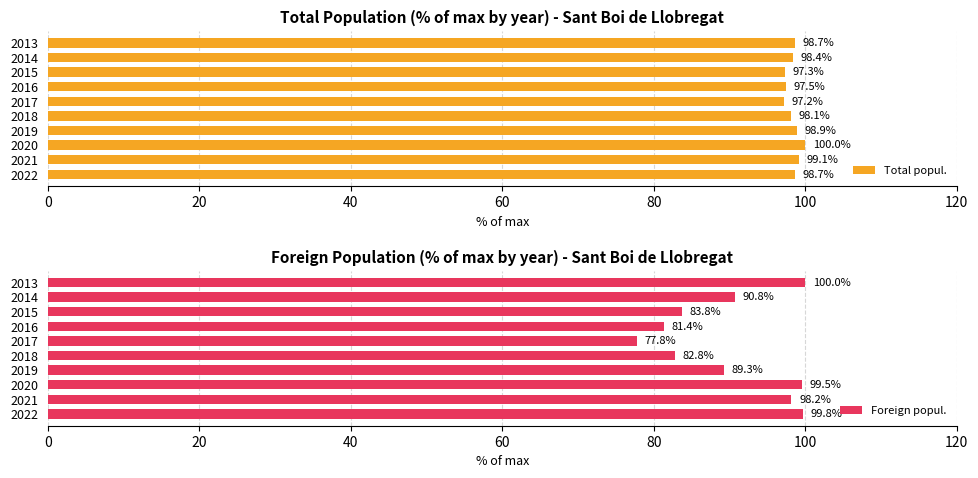

What is the difference between the second highest and second lowest values in the Total popul. series?

1.8